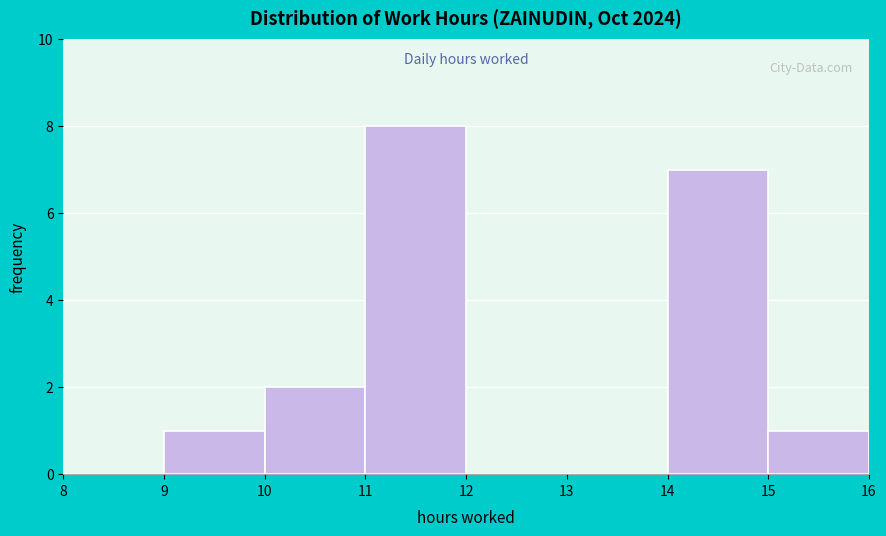

What is the height of the bar covering 10 to 11 on the x-axis? The values are not printed on the chart, so give them approximately, as read against the axis.

2